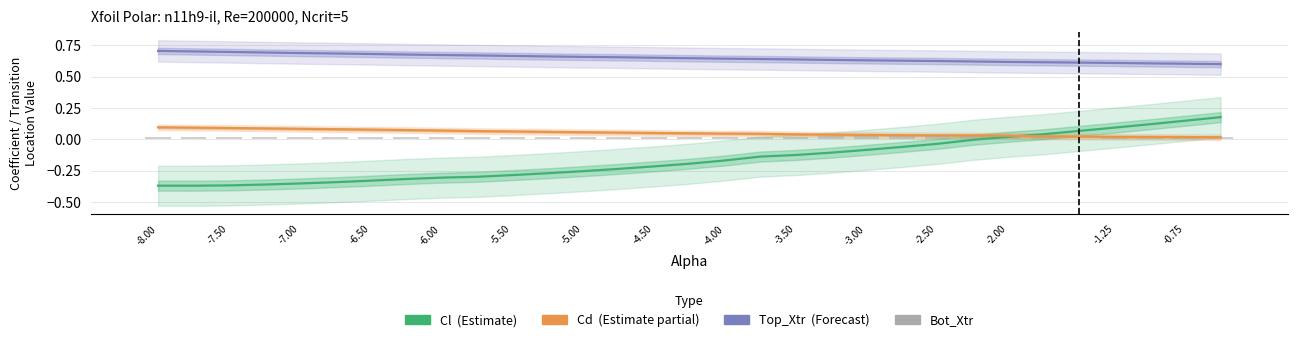

Rank the series by their maximum value, from lowest to highest.

Bot_Xtr, Cd (Partial data), Cl (Estimate), Top_Xtr (Forecast)